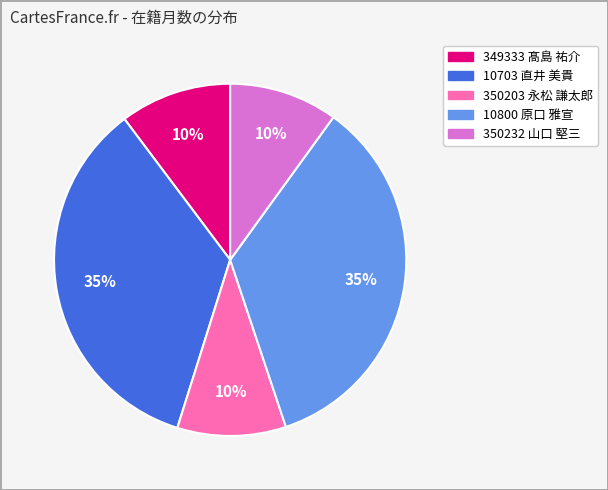

Do 349333 髙島 祐介 and 10703 直井 美貴 together represent more than half of the pie?

No